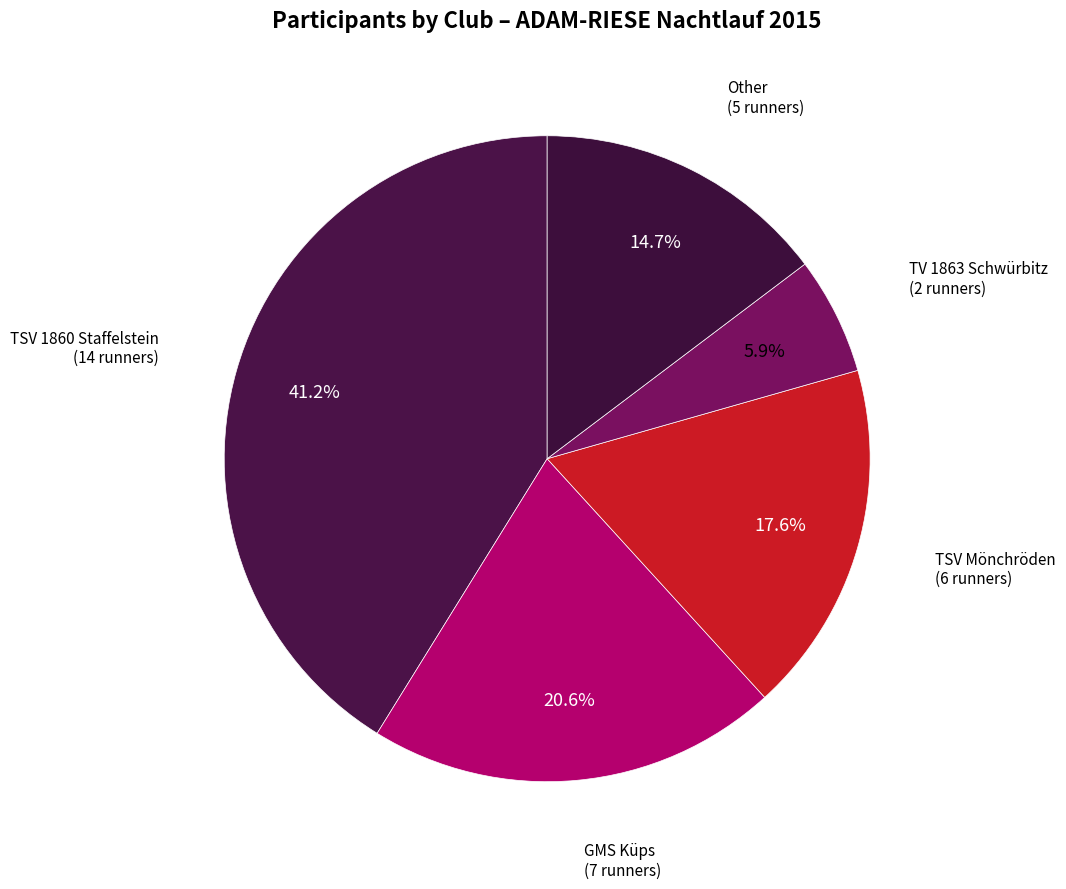

Which has a higher value, TSV Mönchröden or GMS Küps?

GMS Küps